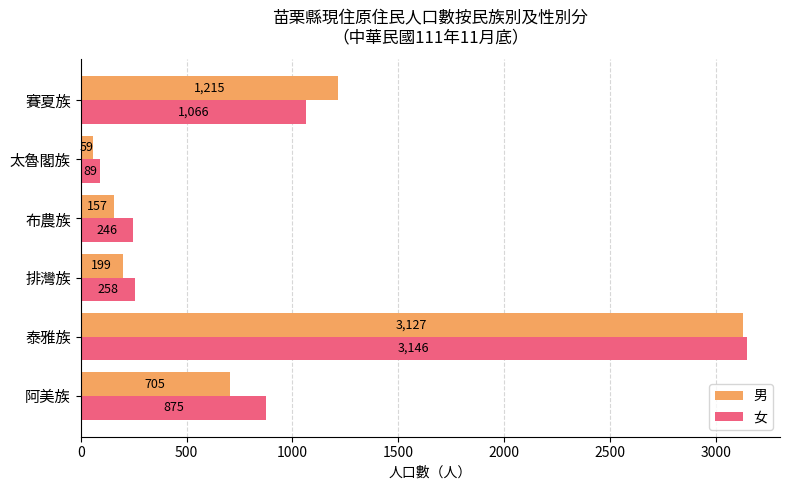

At which label is 女 closest to 1617?

賽夏族